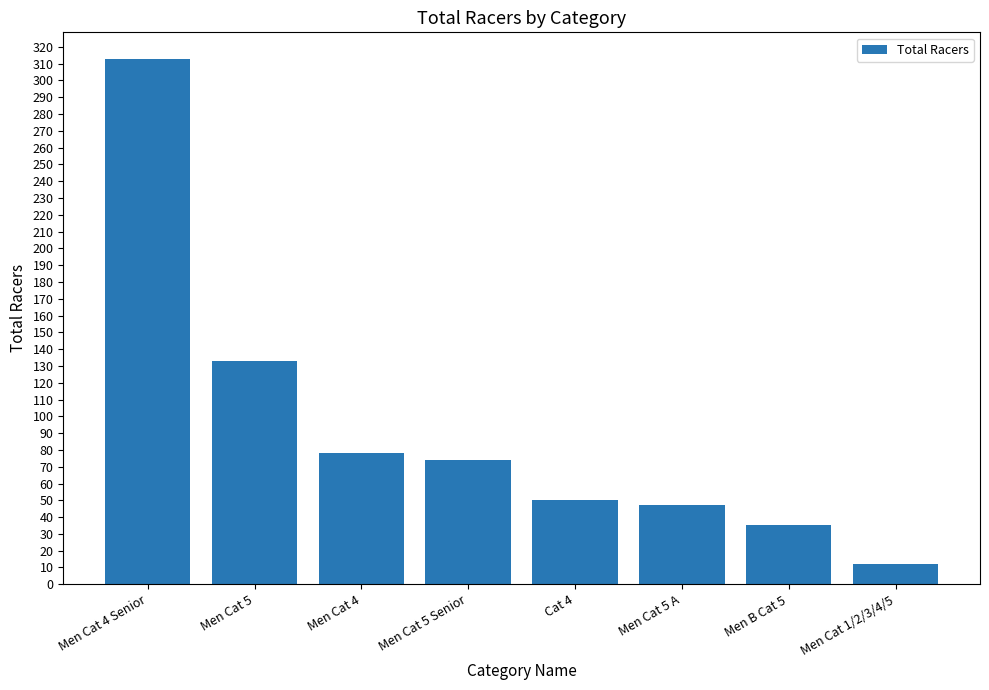

Which category has the highest value across all series?

Men Cat 4 Senior